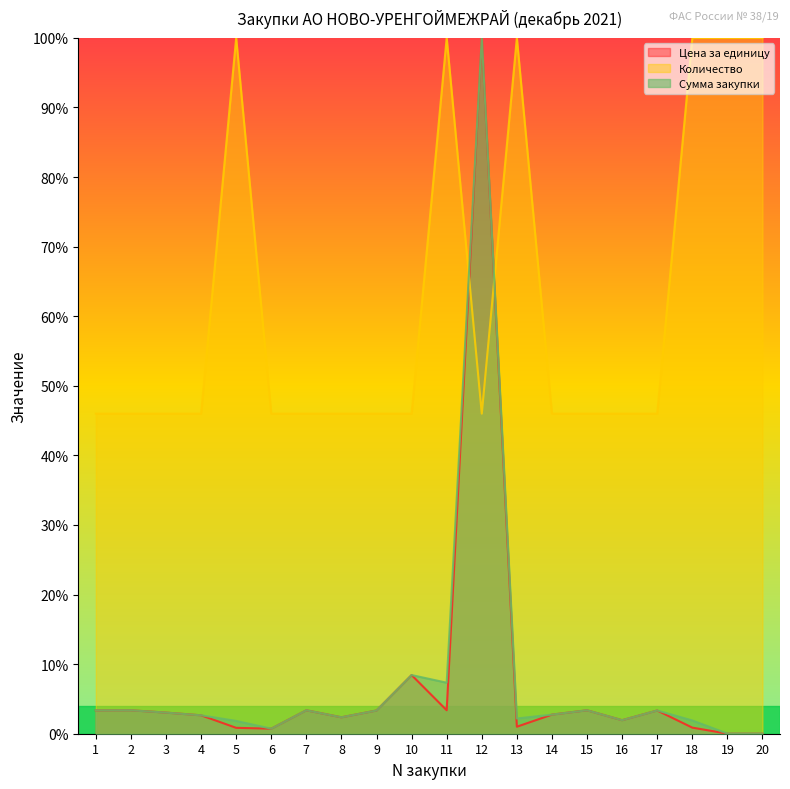

At which category is the sum across all series the highest?

12